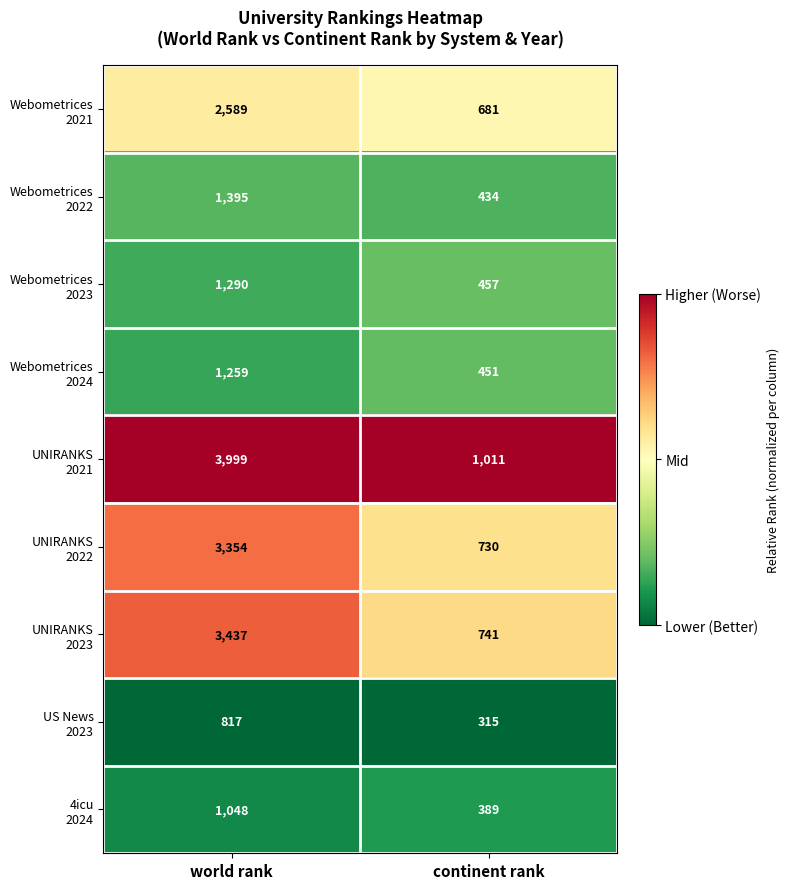

Which category has the highest value across all series?

world rank